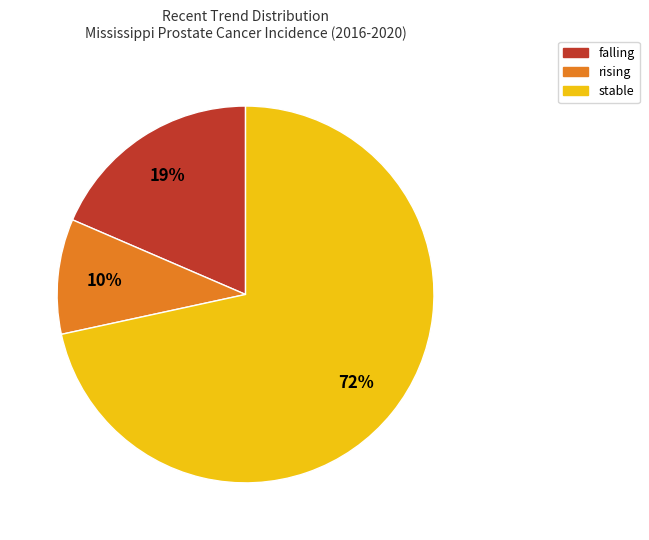

How many segments does this pie chart have?

3